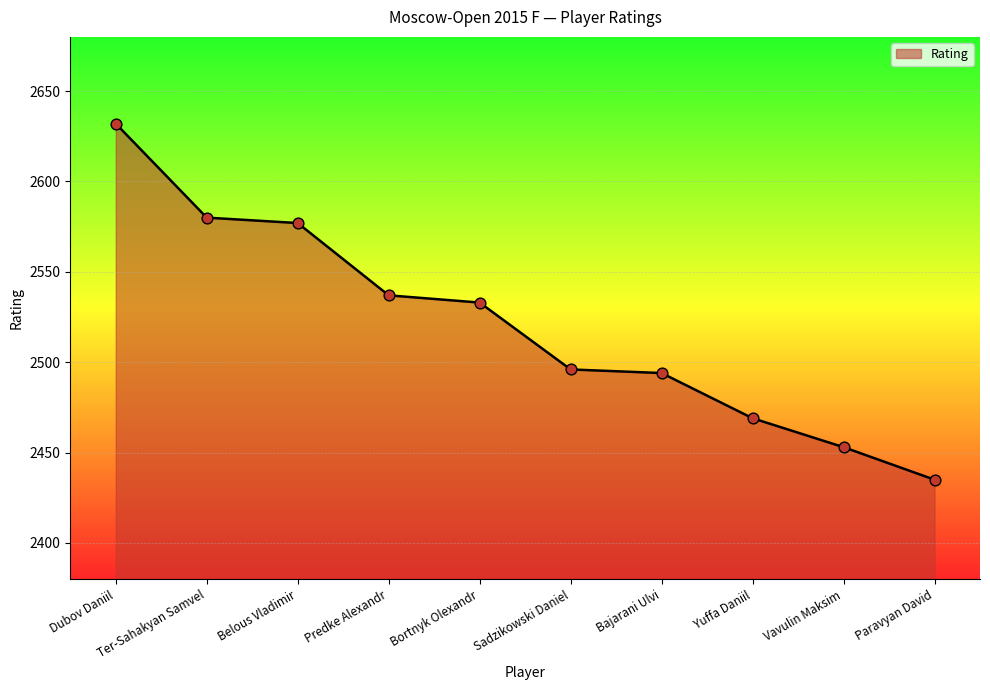

Which has a higher value, Dubov Daniil or Vavulin Maksim?

Dubov Daniil